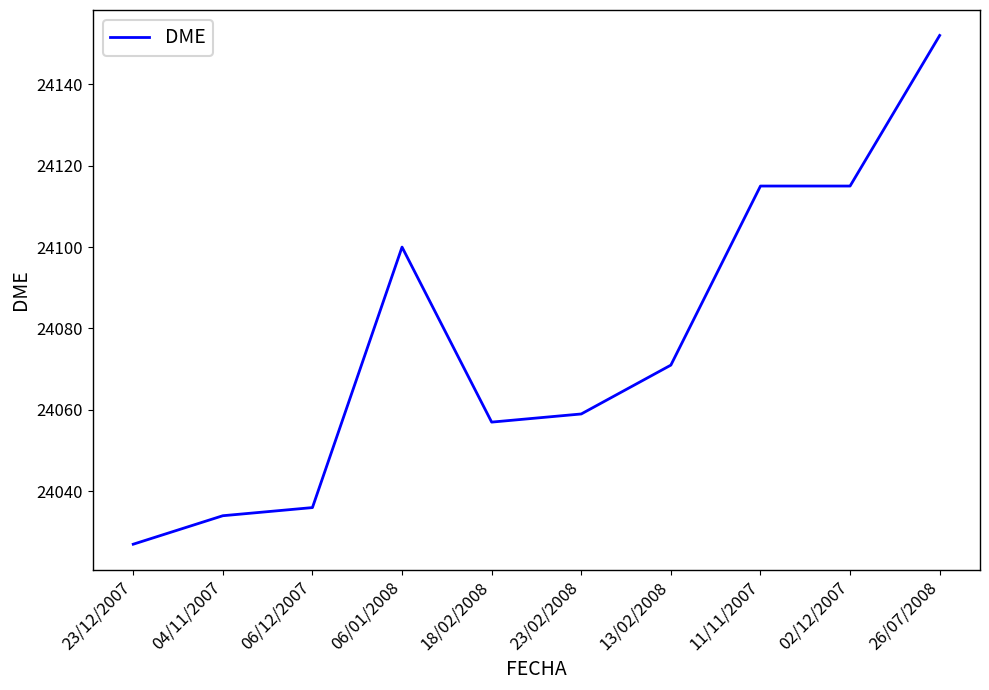

Does the chart have visible grid lines?

No